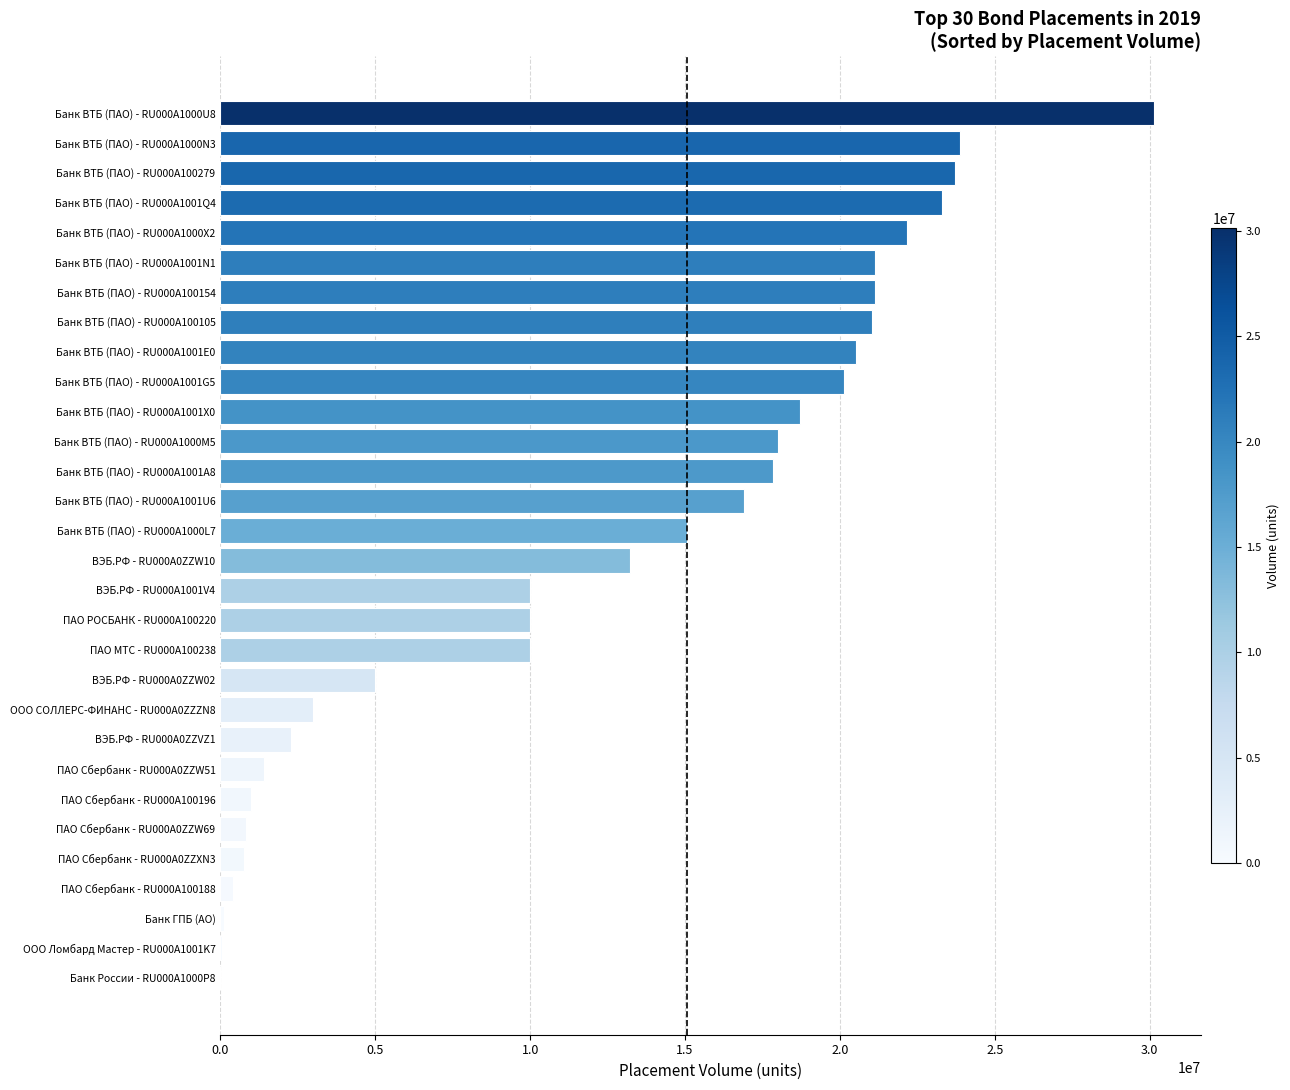

Is it true that the value at Банк ВТБ (ПАО) - RU000A100105 is 21022600?

True